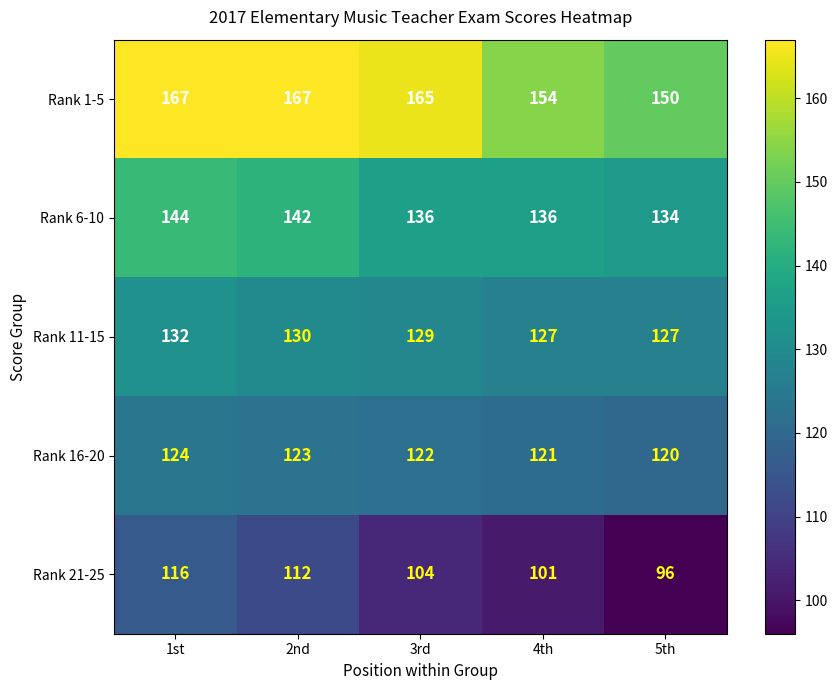

Between 1st and 2nd, which series saw the biggest shift?

Rank 21-25